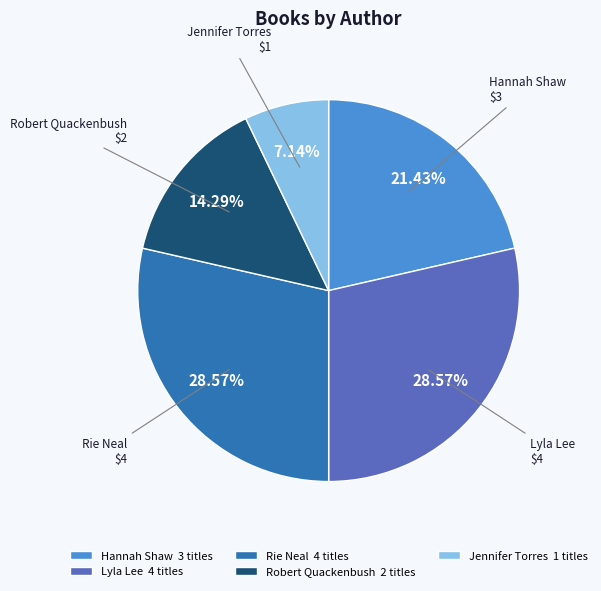

To the nearest percent, what is the average slice percentage?

20%